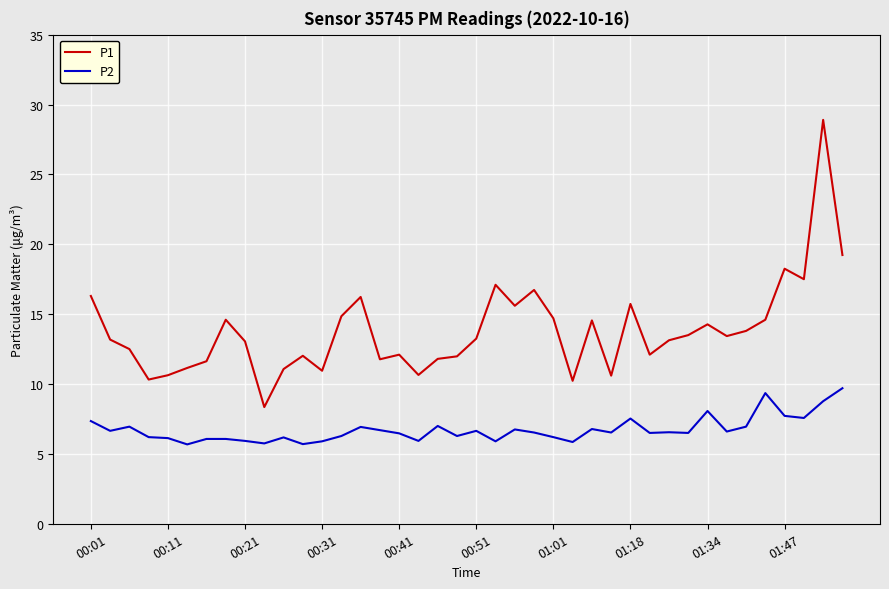

Which series has the largest total across all categories?

P1